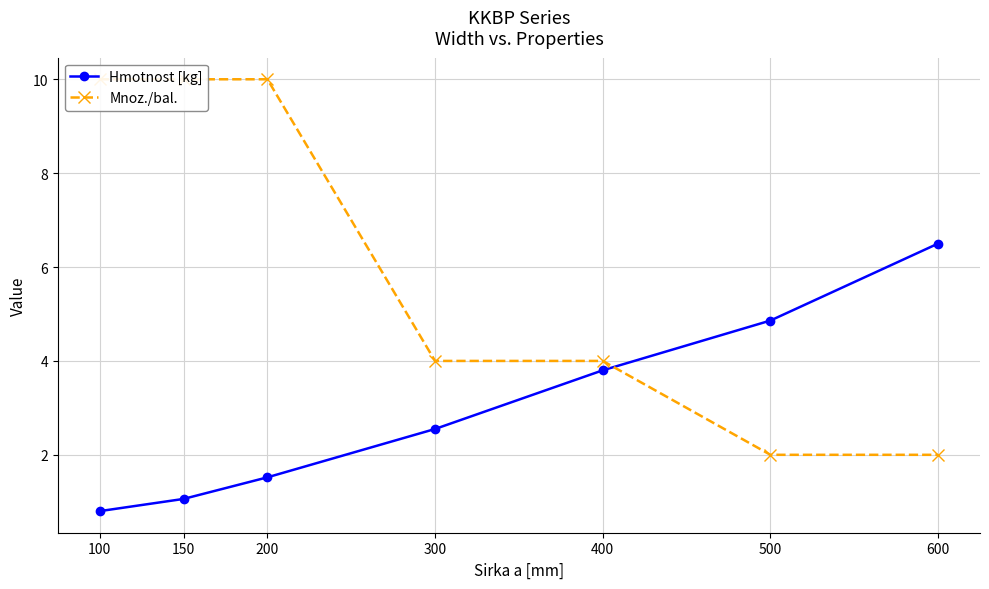

What is the spread (max minus min) of values at 500?

2.9